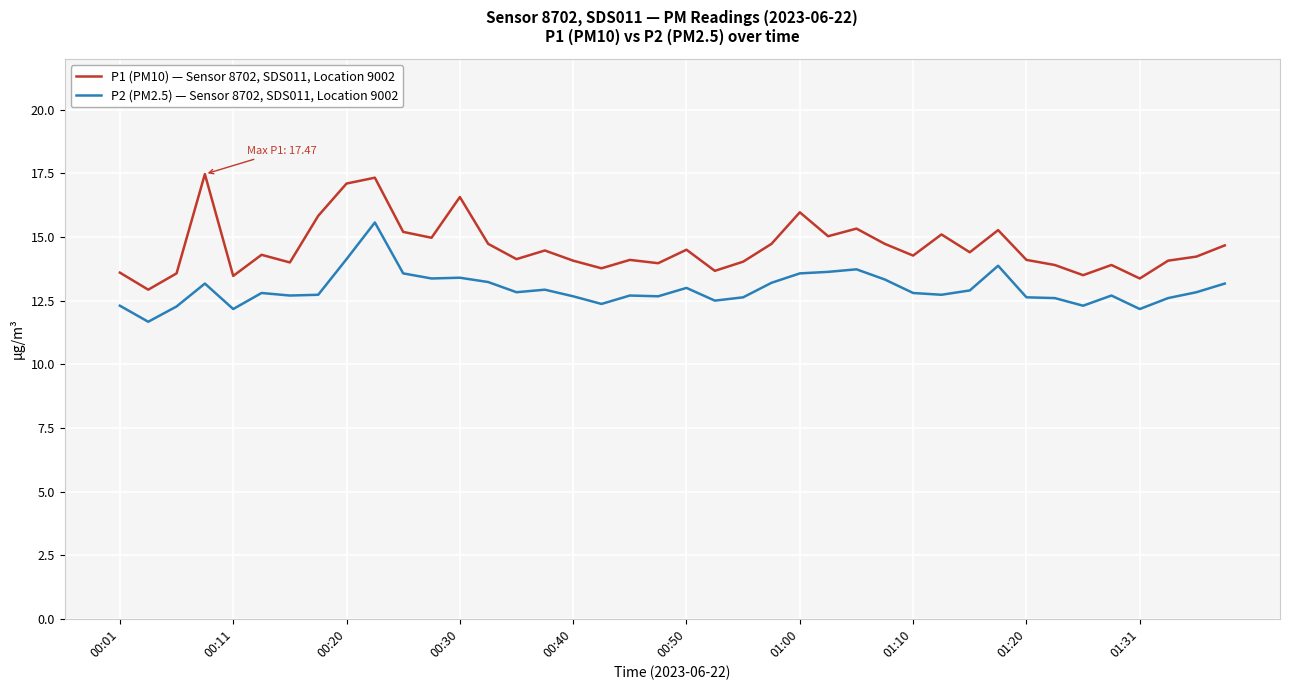

List the series in order of their peak value, lowest first.

P2 (PM2.5) — Sensor 8702, SDS011, Location 9002, P1 (PM10) — Sensor 8702, SDS011, Location 9002